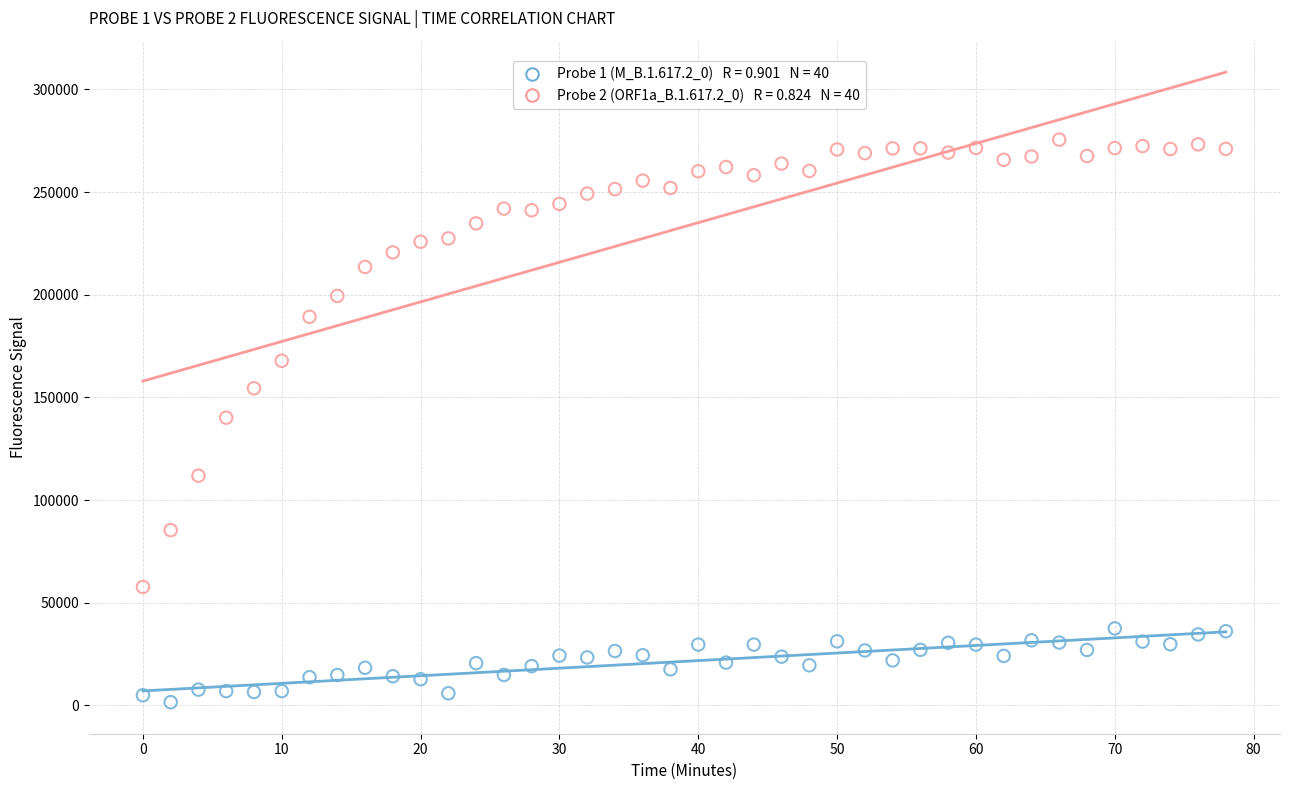

Across all data points, what is the range of X values (max minus min)?

78